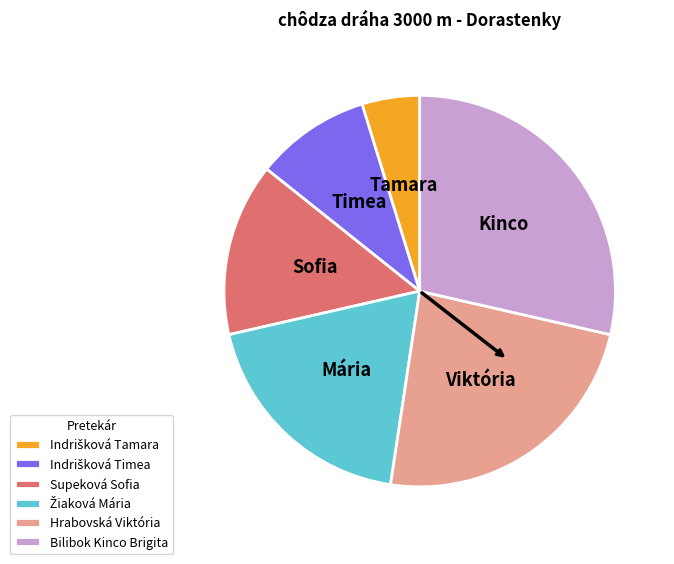

Is Bilibok Kinco Brigita the majority of the pie?

No